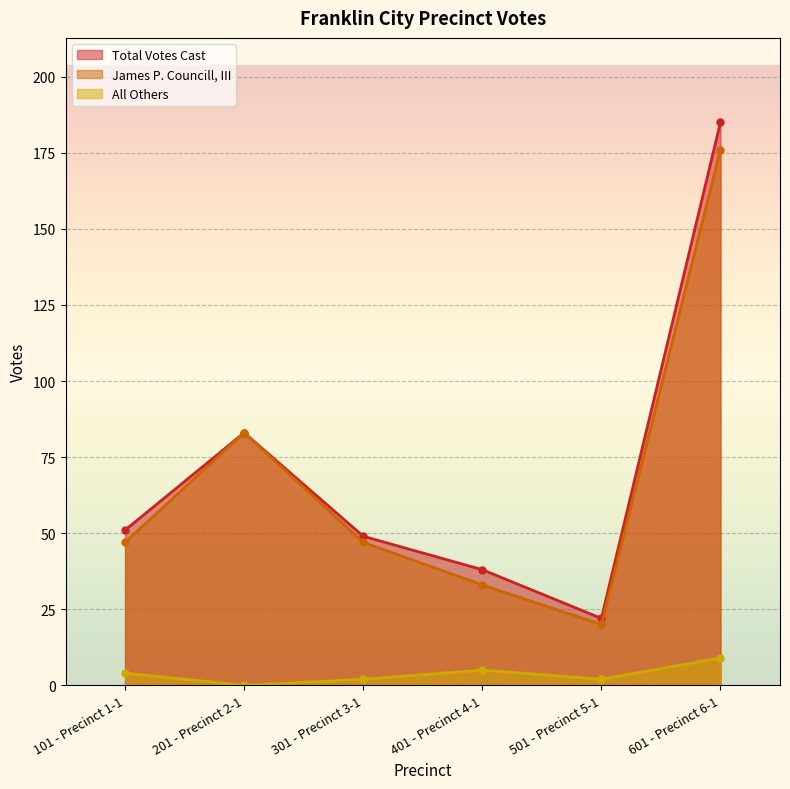

What is the value of the Total Votes Cast point at the 3rd from the left?

49